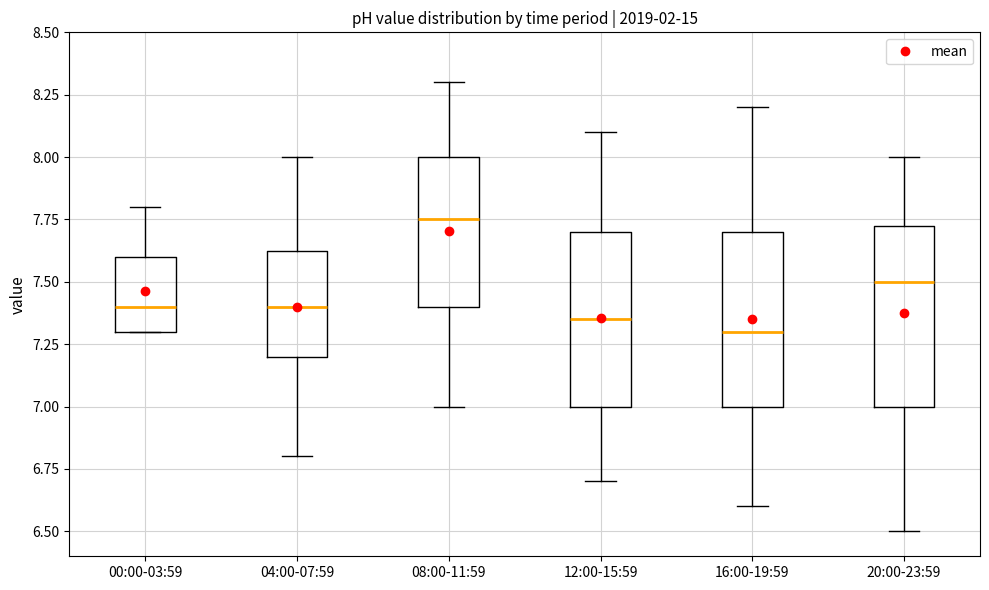

Reading left to right, read every box against the y-axis: the position of its median line, the range the box covers, and the ends of its whiskers. The values are not printed on the chart, so give them approximately, as read against the axis.

00:00-03:59: median 7.40, box 7.30 to 7.60, whiskers 7.30 to 7.80
04:00-07:59: median 7.40, box 7.20 to 7.65, whiskers 6.80 to 8.00
08:00-11:59: median 7.75, box 7.40 to 8.00, whiskers 7.00 to 8.30
12:00-15:59: median 7.35, box 7.00 to 7.70, whiskers 6.70 to 8.10
16:00-19:59: median 7.30, box 7.00 to 7.70, whiskers 6.60 to 8.20
20:00-23:59: median 7.50, box 7.00 to 7.75, whiskers 6.50 to 8.00